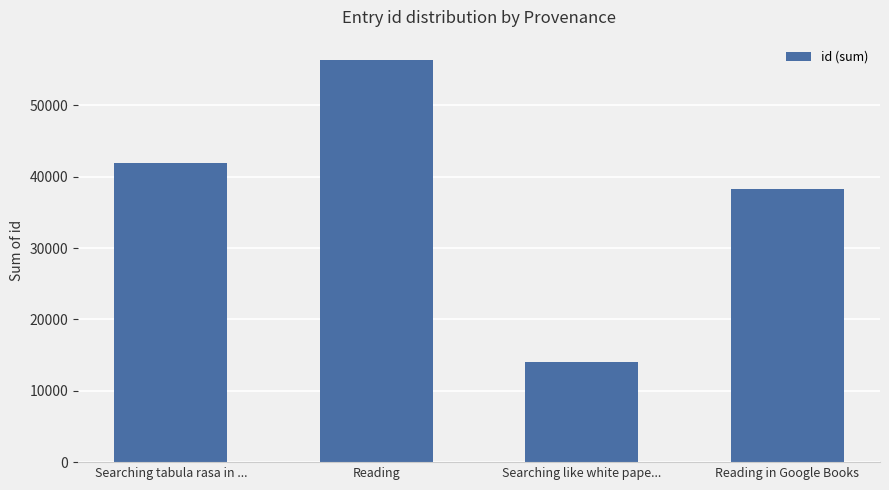

Rank the categories by value from highest to lowest.

Reading, Searching tabula rasa in ..., Reading in Google Books, Searching like white pape...